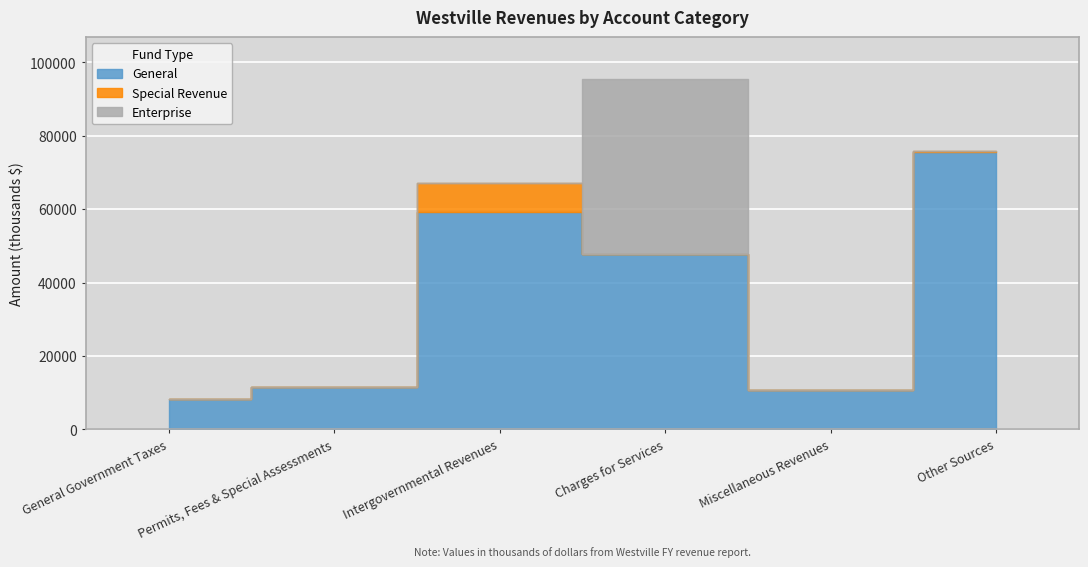

Where is the first local maximum for Enterprise?

Charges for Services